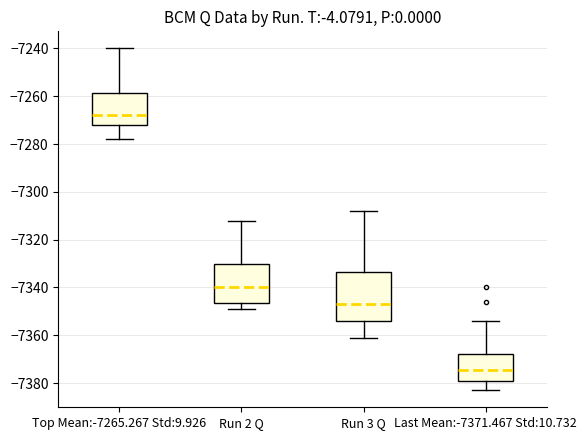

Reading left to right, read every box against the y-axis: the position of its median line, the range the box covers, and the ends of its whiskers. The values are not printed on the chart, so give them approximately, as read against the axis.

Top Mean:-7265.267 Std:9.926: median -7268, box -7272 to -7258, whiskers -7278 to -7240
Run 2 Q: median -7340, box -7346 to -7330, whiskers -7348 to -7312
Run 3 Q: median -7346, box -7354 to -7334, whiskers -7360 to -7308
Last Mean:-7371.467 Std:10.732: median -7374, box -7378 to -7368, whiskers -7382 to -7354